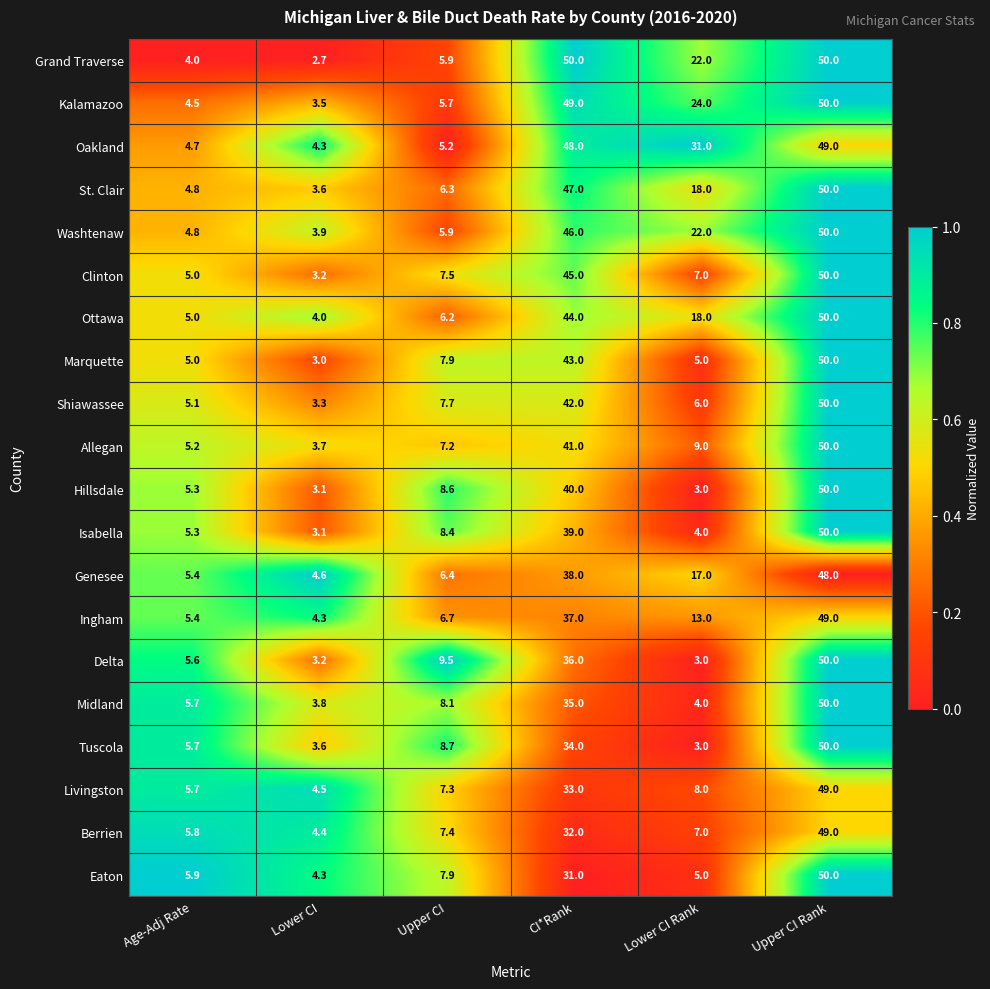

Which series has the largest range (max minus min)?

Grand Traverse